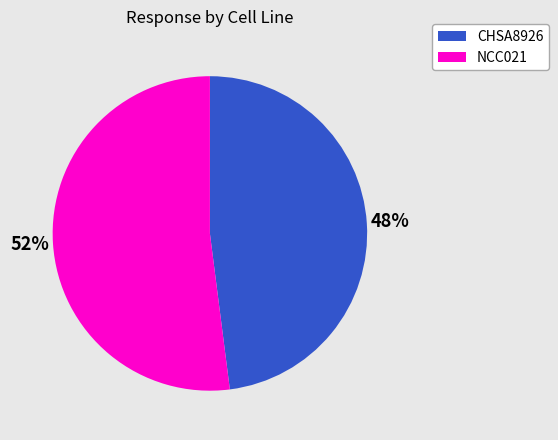

Is there any slice that represents more than half of the pie?

Yes